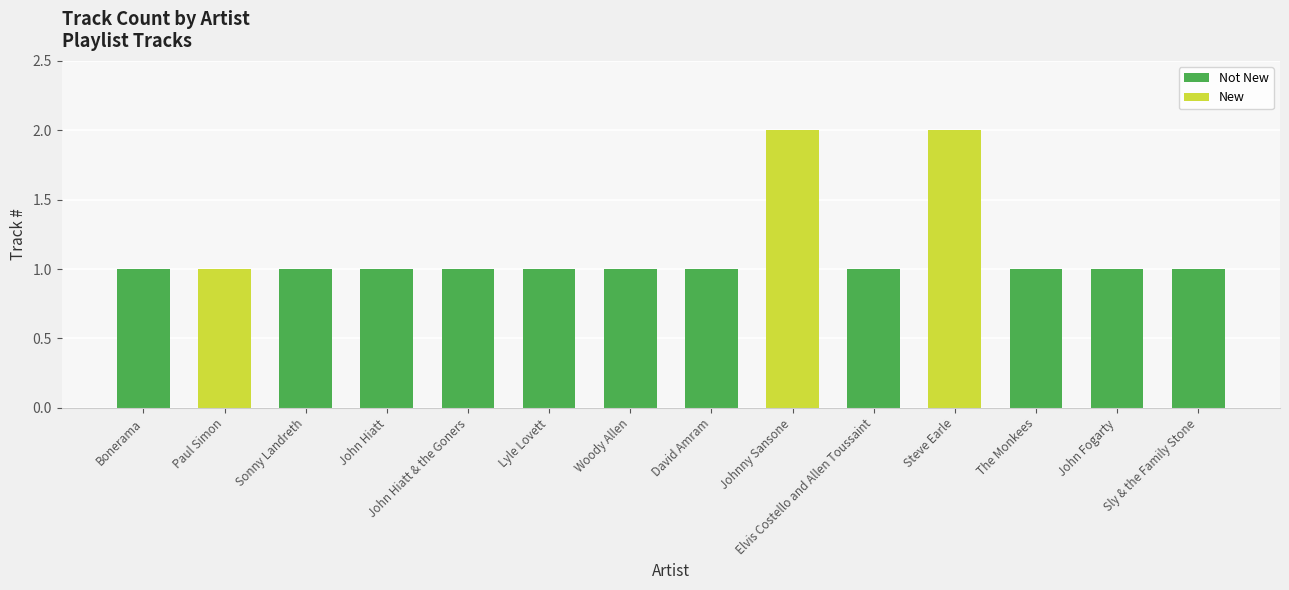

What is the difference between the Not New values at Steve Earle and David Amram?

1